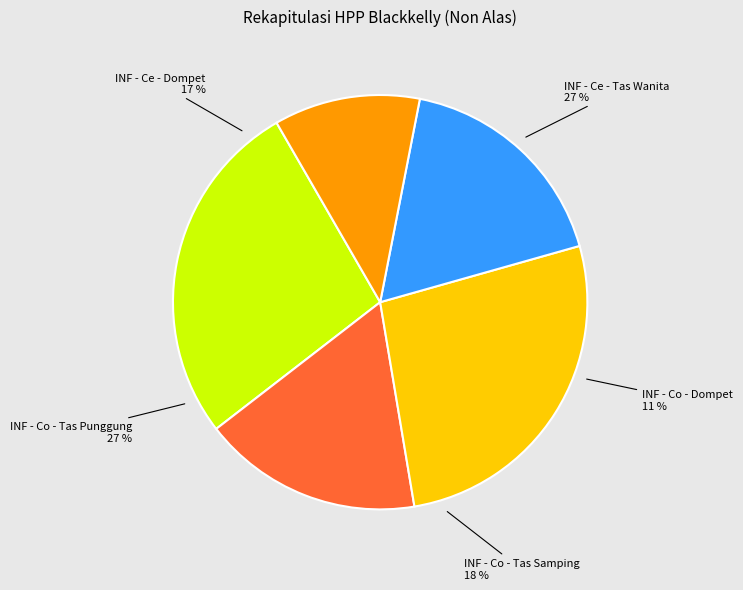

True or false: INF - Co - Tas Samping accounts for 18% of the total.

True